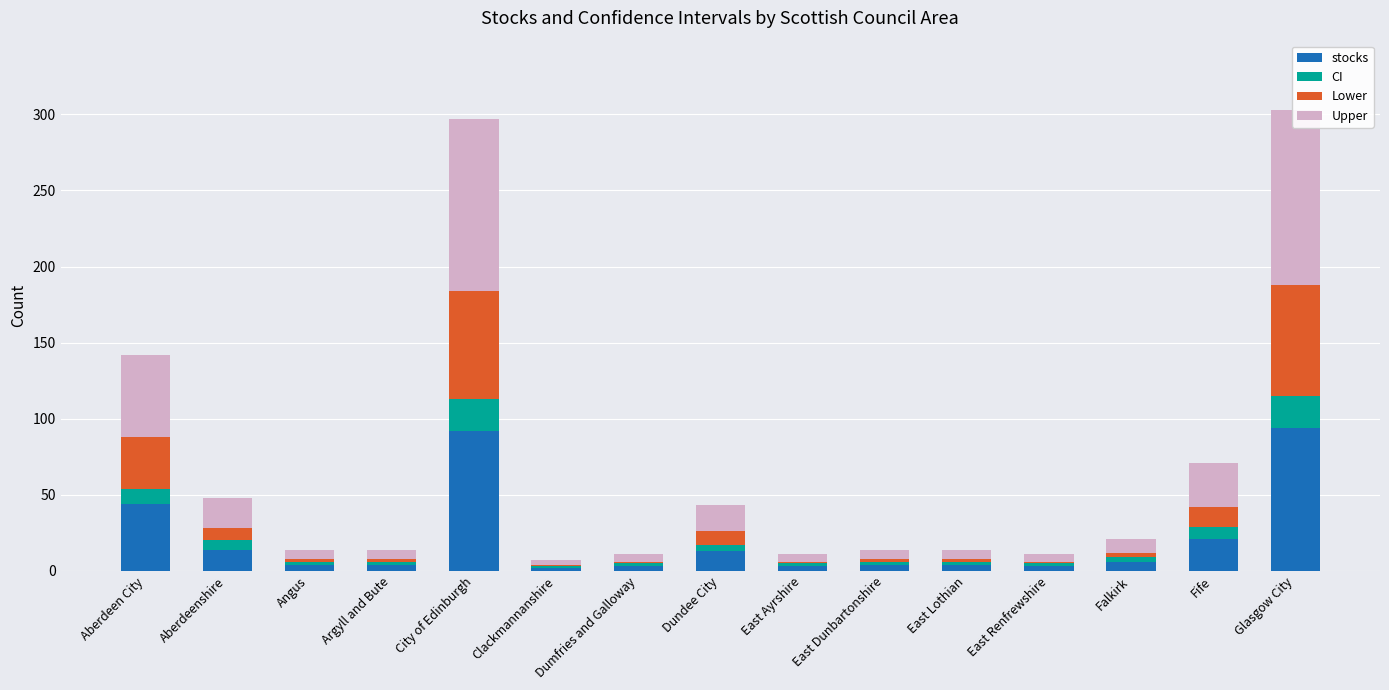

The value of CI at East Ayrshire is 1. True or false?

False